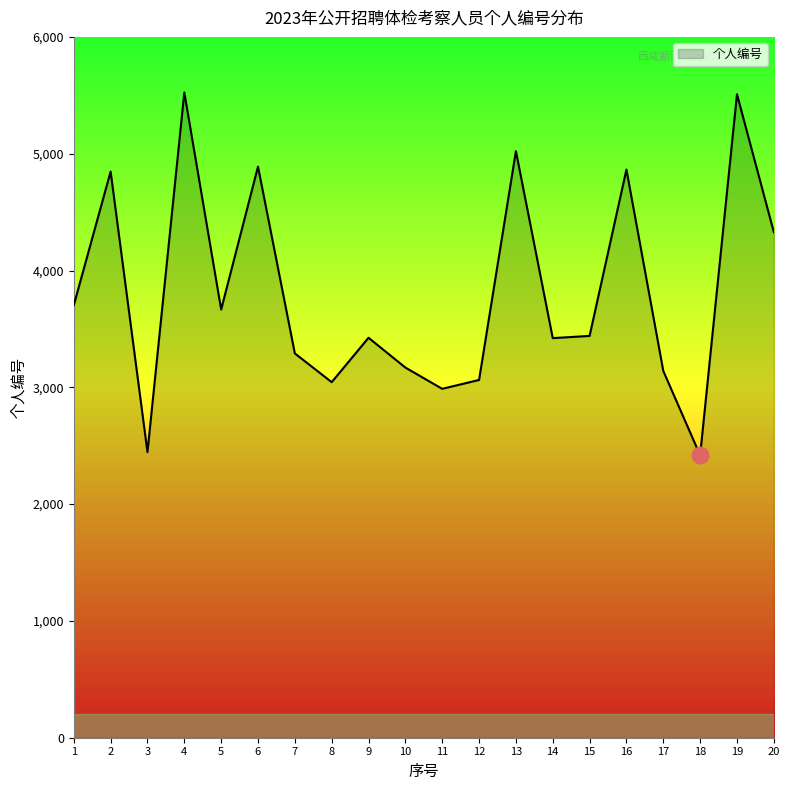

What is the average value?

3810